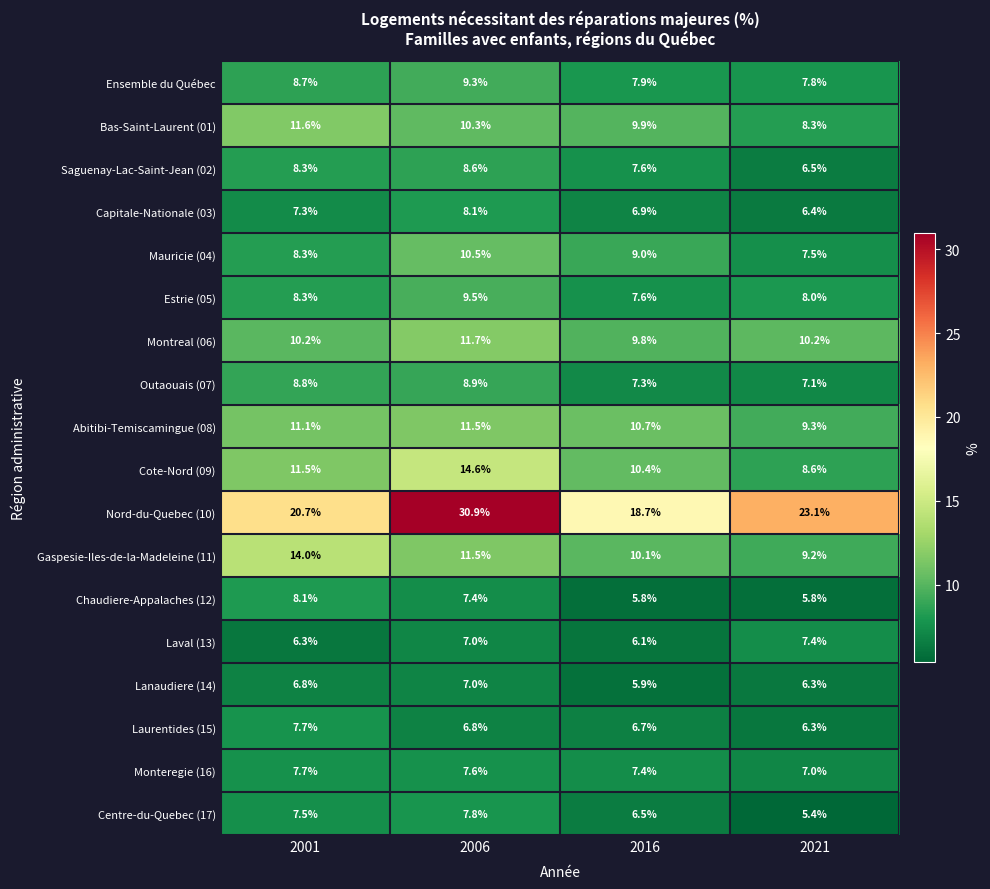

What is the greatest value displayed?

30.9